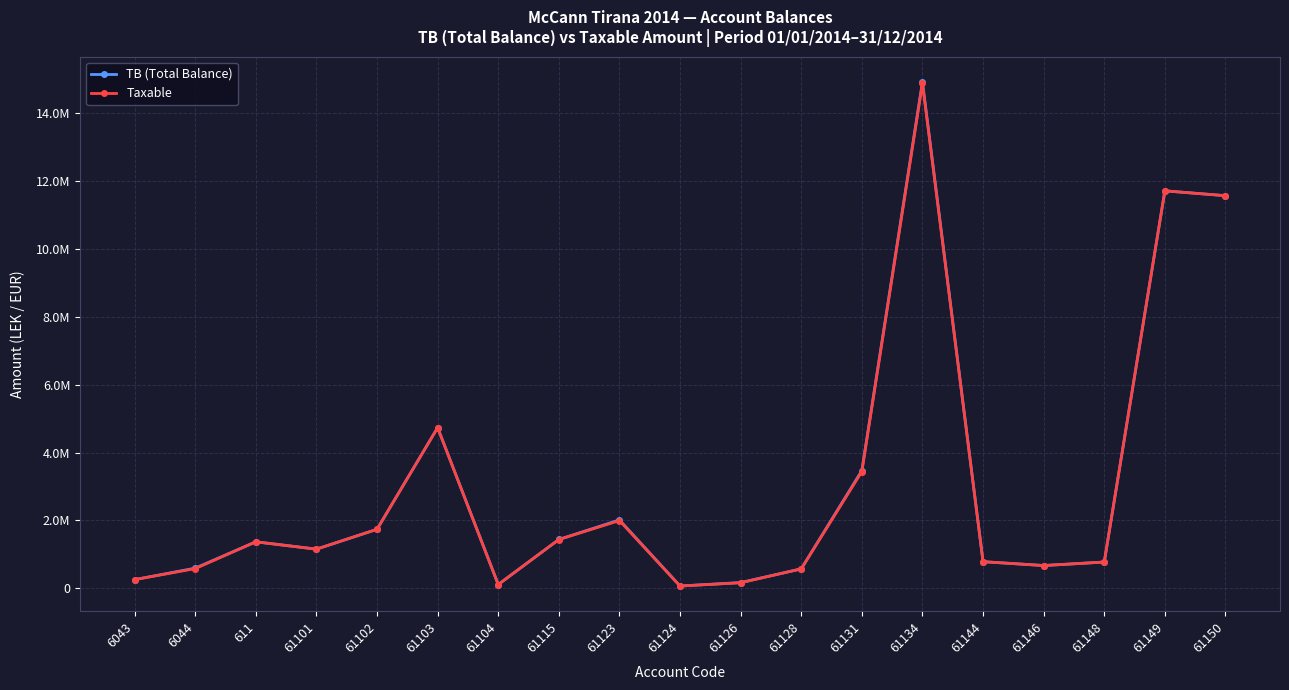

Is this an area chart (filled region under the line)?

No